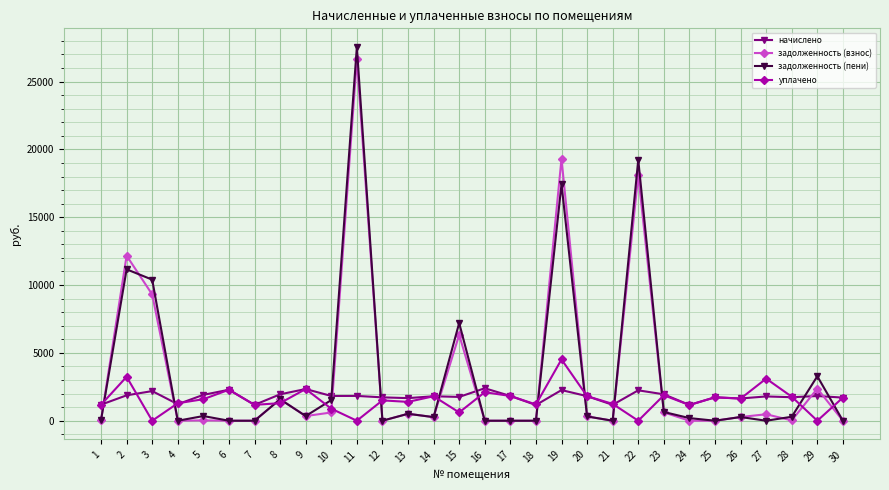

The value of задолженность (взнос) at 30 is 0.0. True or false?

True